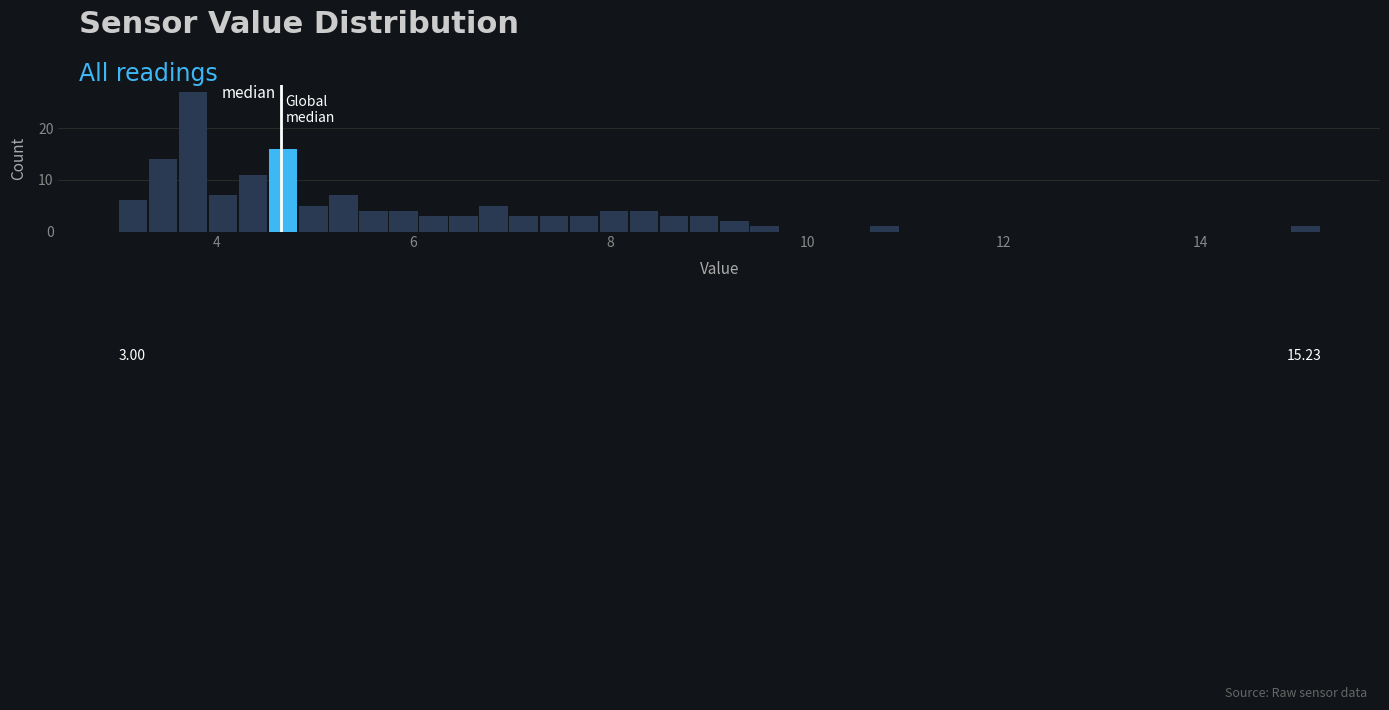

Around what value on the x-axis is the tallest bar? Give the approximate position of its centre, as read against the axis.

3.8